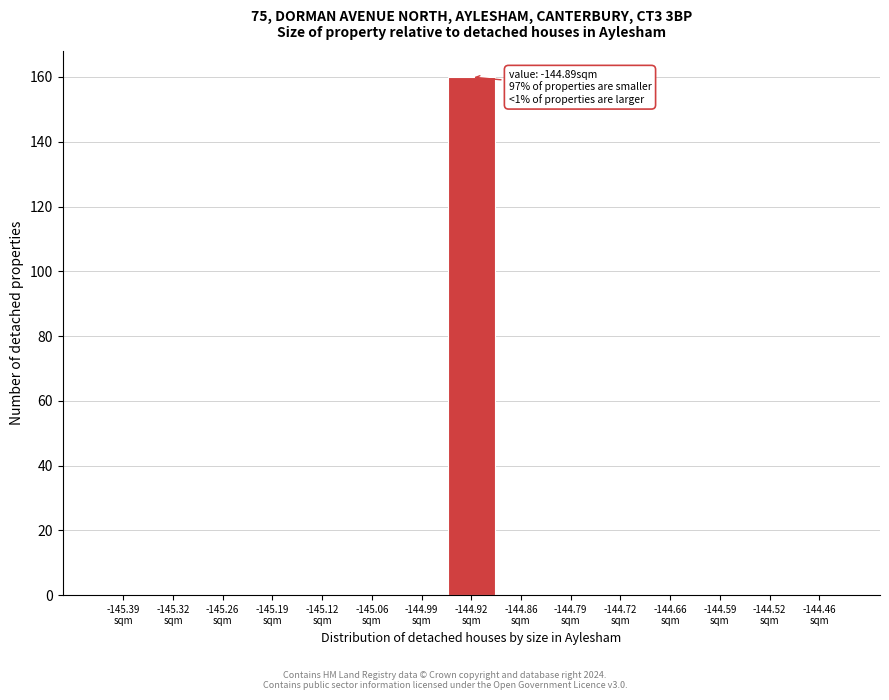

What is the sum of all values?

160